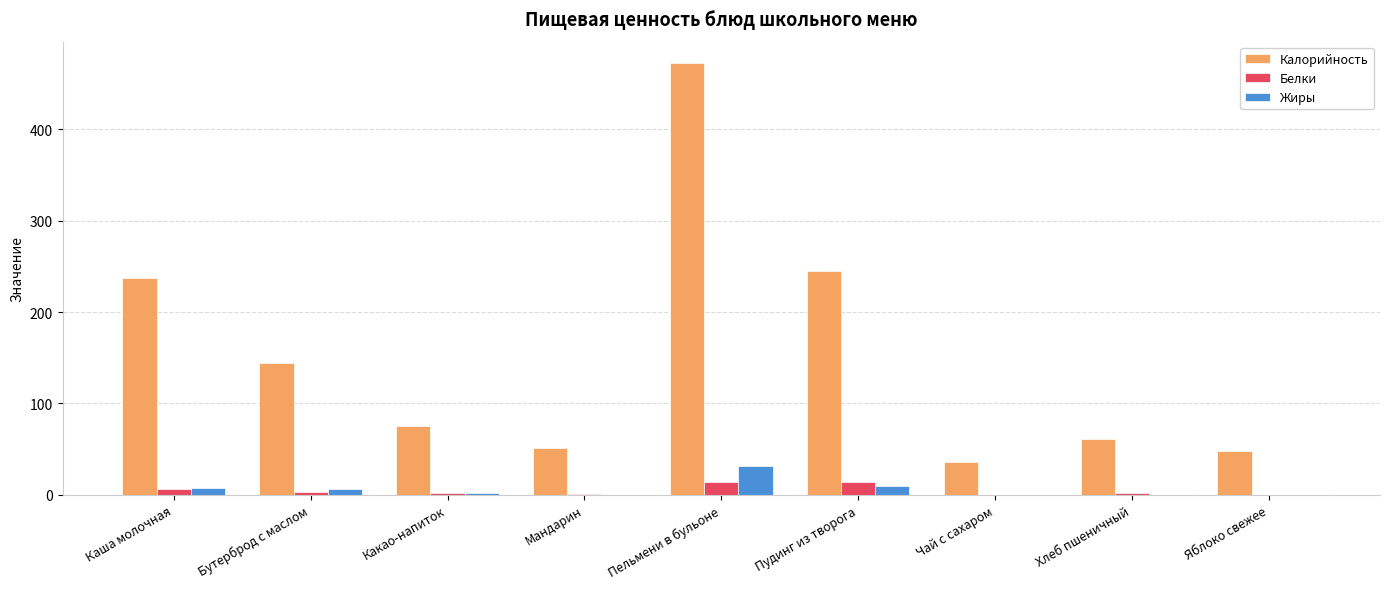

Which series changed the most between Какао-напиток and Чай с сахаром?

Калорийность